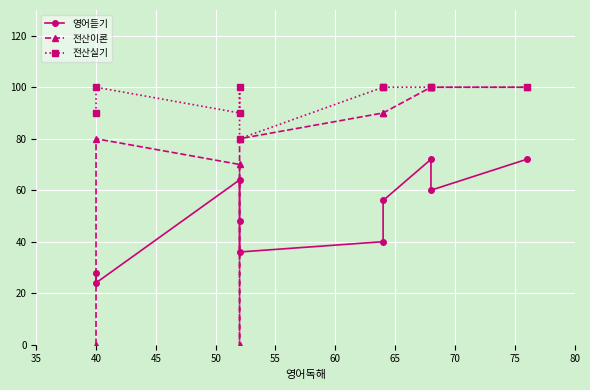

What is the average value of the 전산이론 series?

71